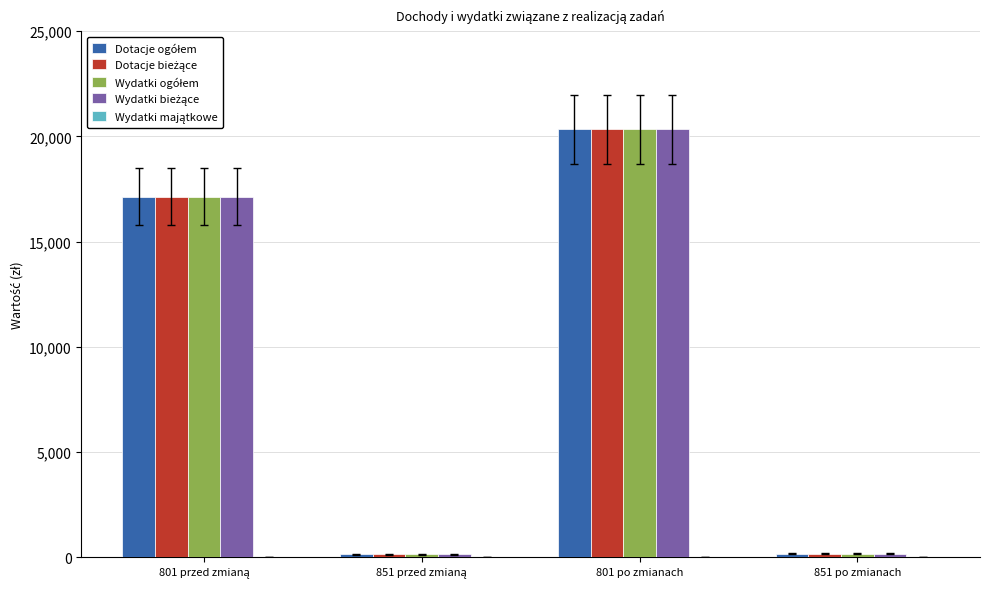

At which category is the sum across all series the highest?

801 po zmianach